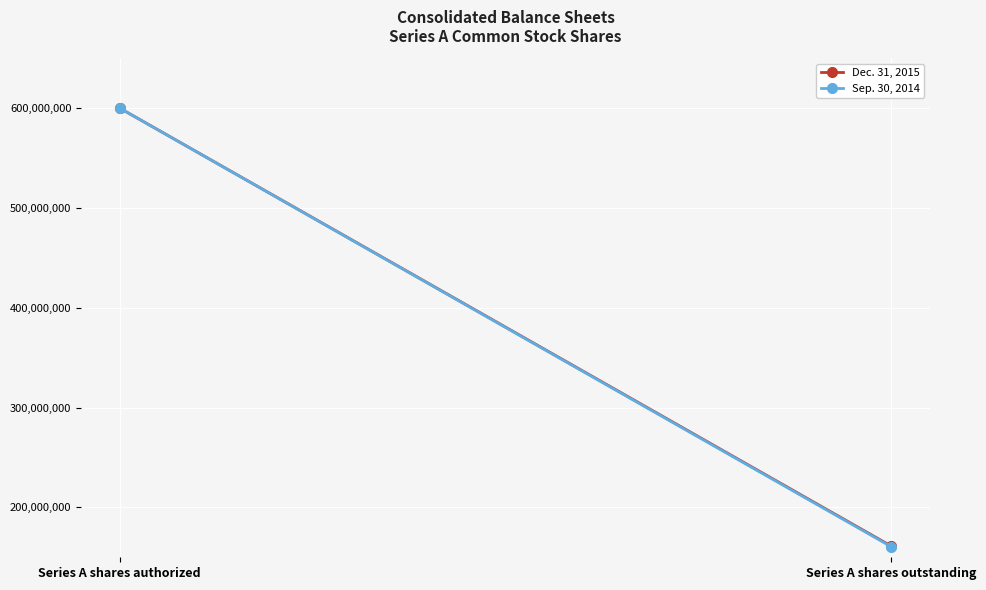

What is the approximate value of Dec. 31, 2015 at Series A shares outstanding?

161140215